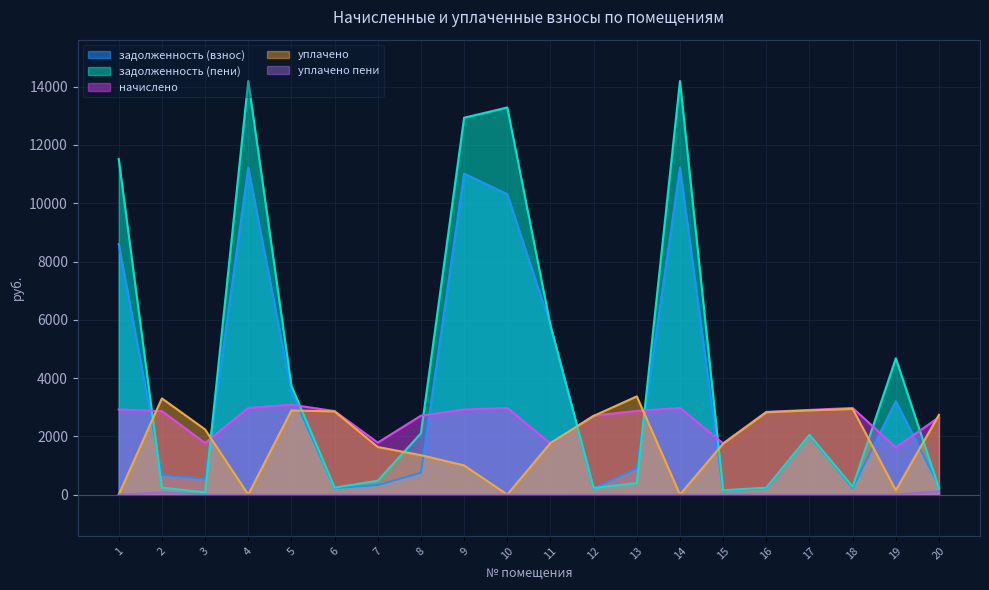

Rank the series by their average value, from highest to lowest.

задолженность (пени), задолженность (взнос), начислено, уплачено, уплачено пени